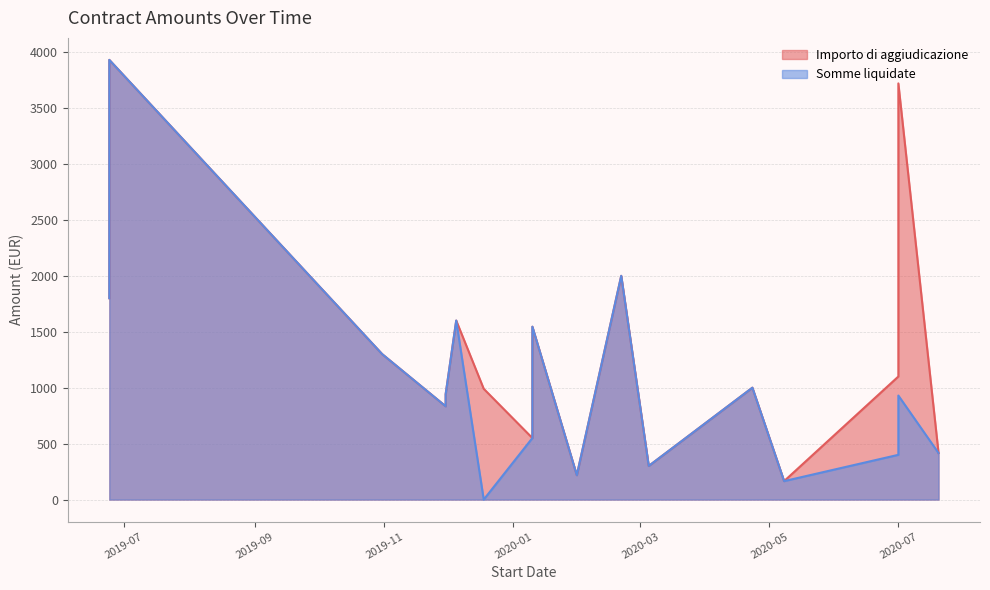

How many data points in Somme liquidate are above 942?

9